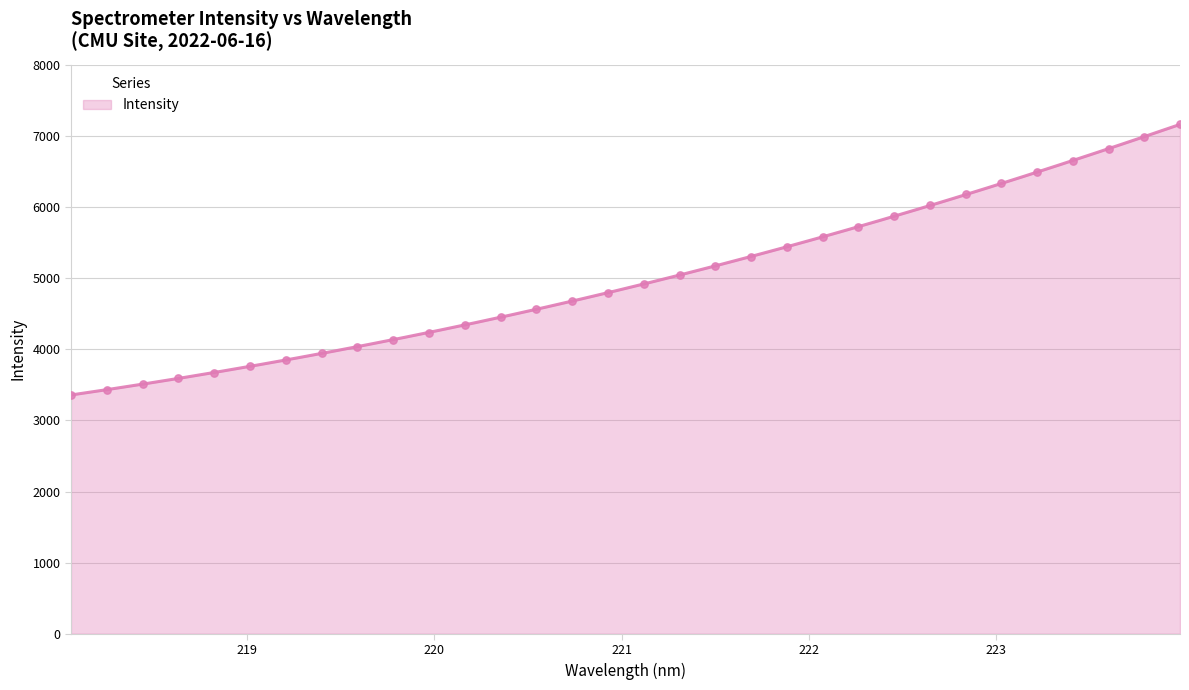

What is the change in value from 220.5444 to 223.7895?

+2424.0